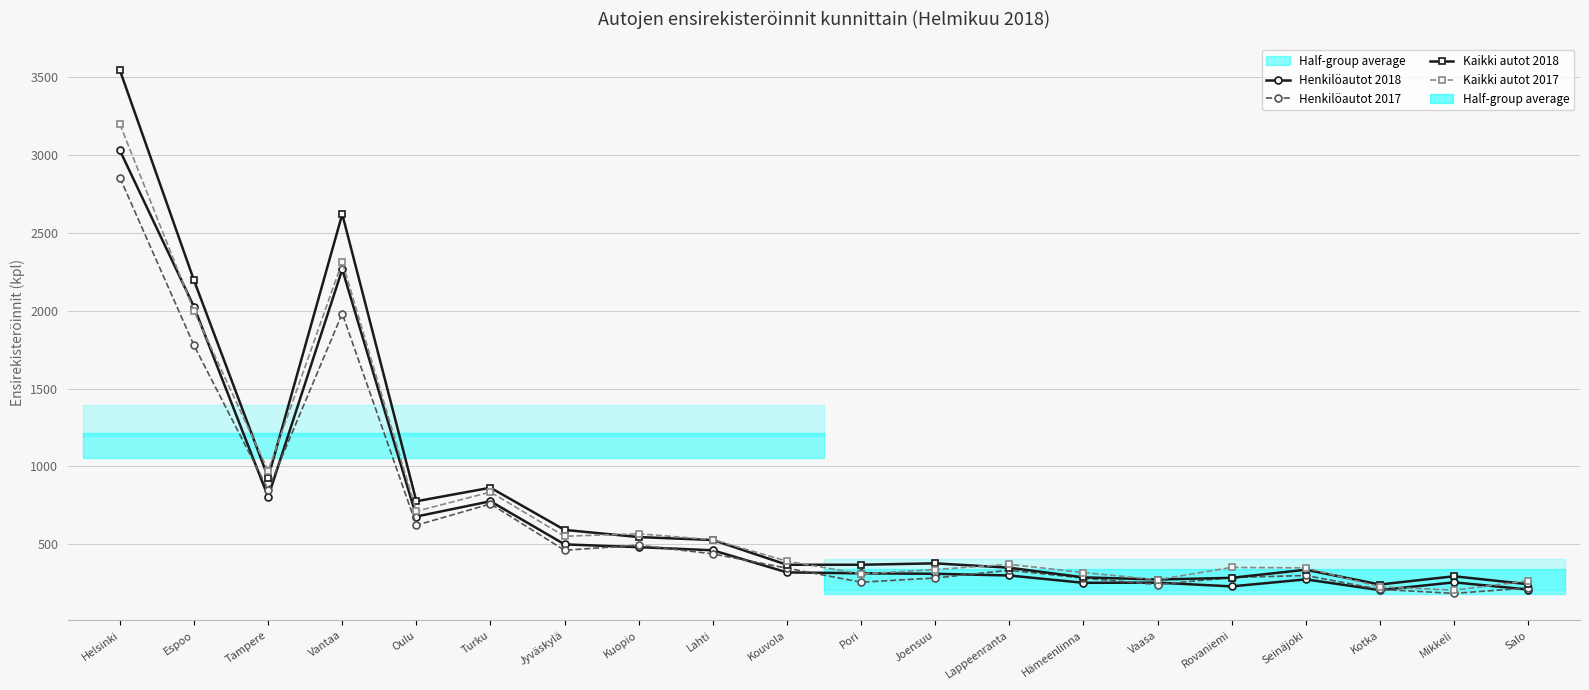

Which series changed the most between Vantaa and Lappeenranta?

Kaikki autot 2018